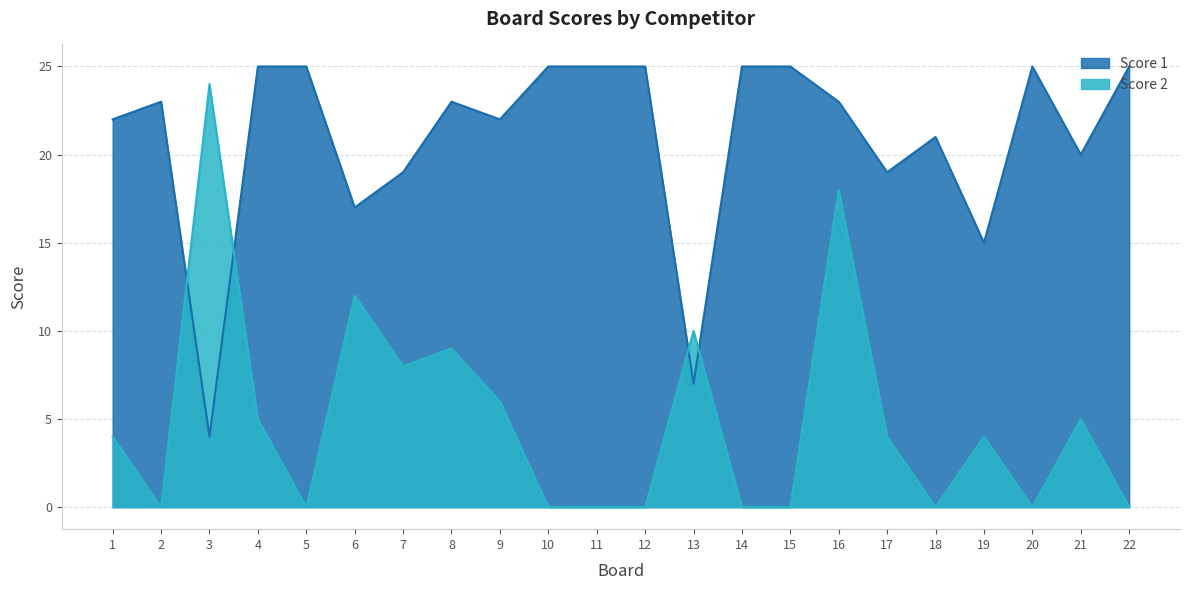

Rank the series at 20 from lowest to highest value.

Score 2, Score 1